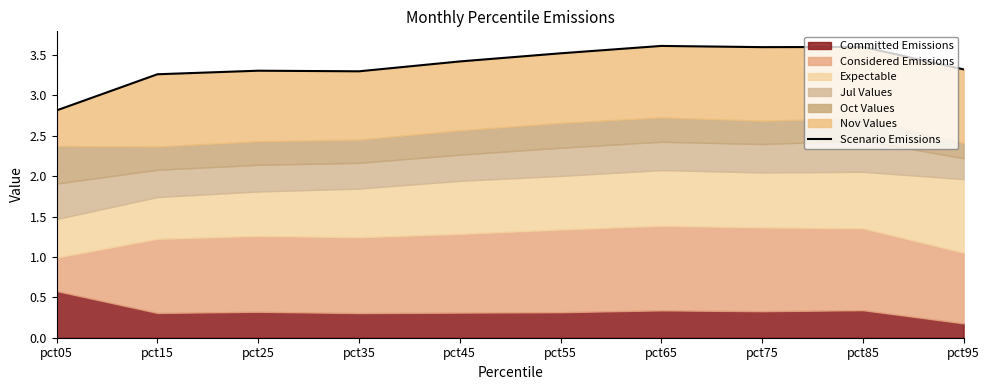

What is the value of the 10th point from the left?

3.3